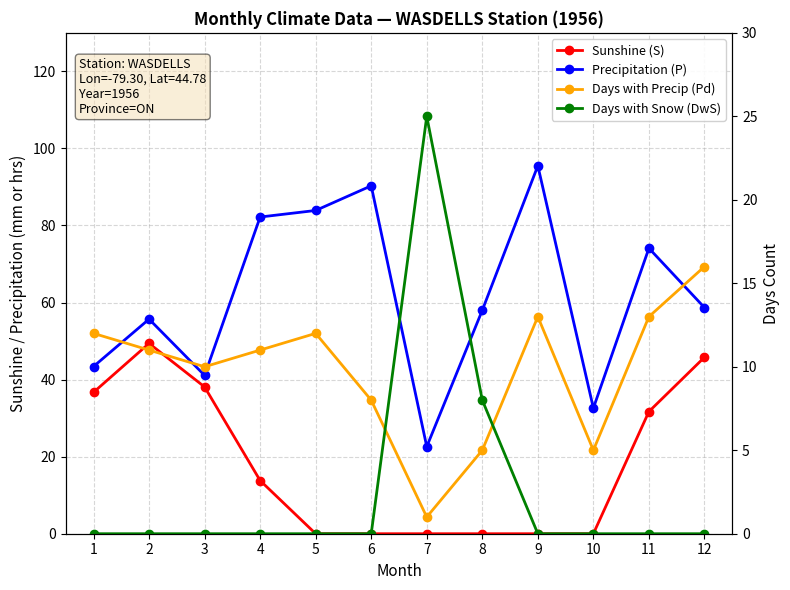

How many interior local valleys does the Precipitation (P) series have?

3